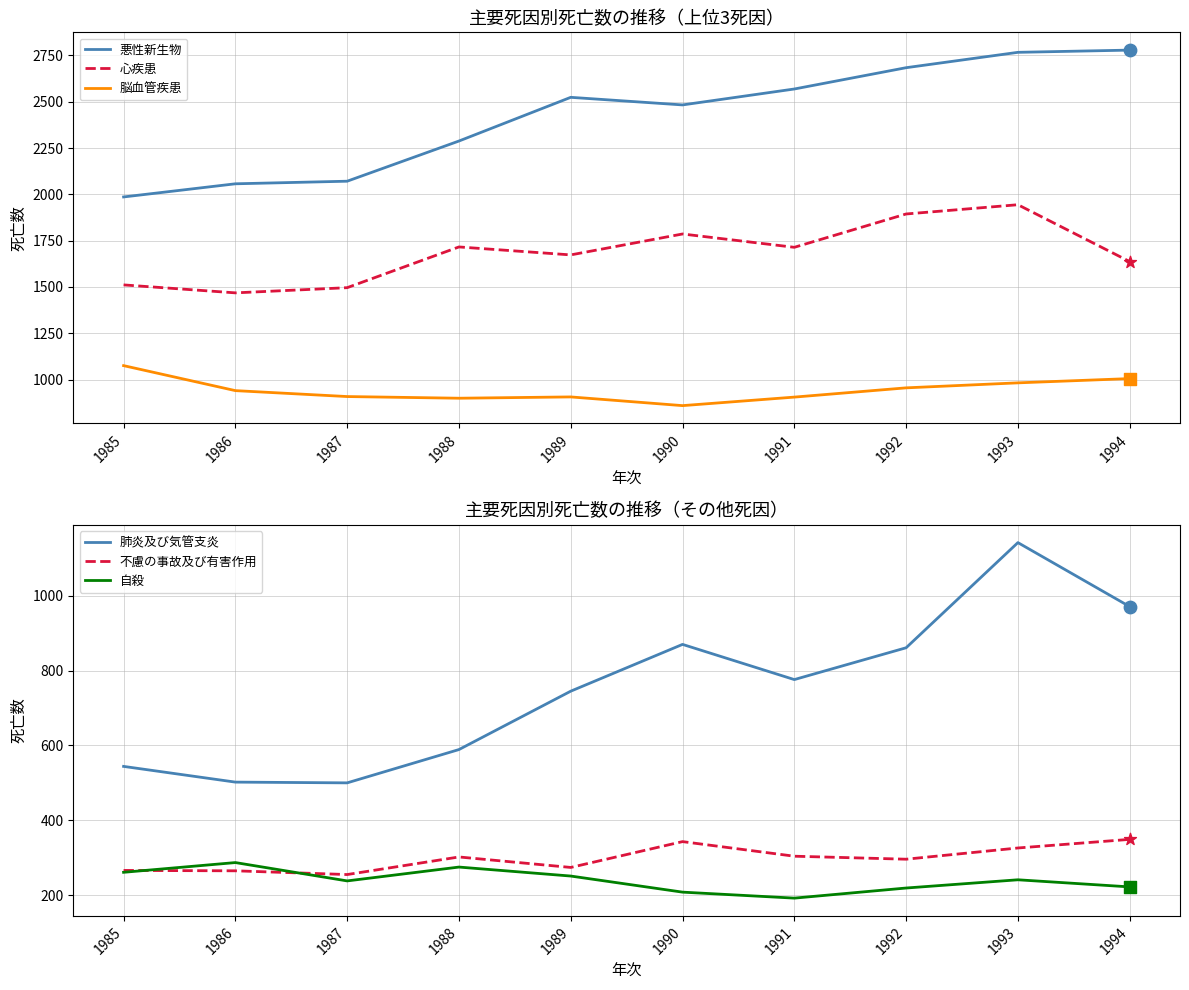

Is the value of 心疾患 at 1989 greater than the value of 脳血管疾患 at 1990?

Yes